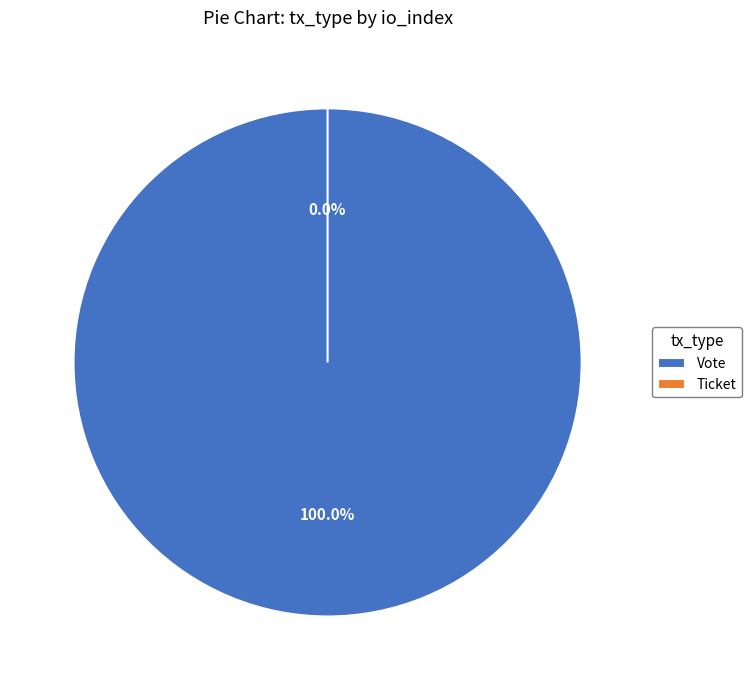

True or false: Ticket accounts for 1% of the total.

False